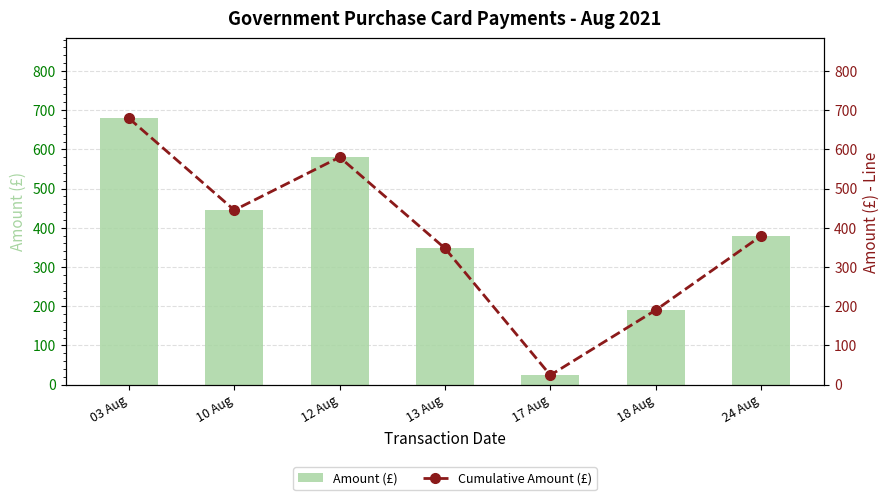

At which category does the chart reach its minimum across all series?

17 Aug